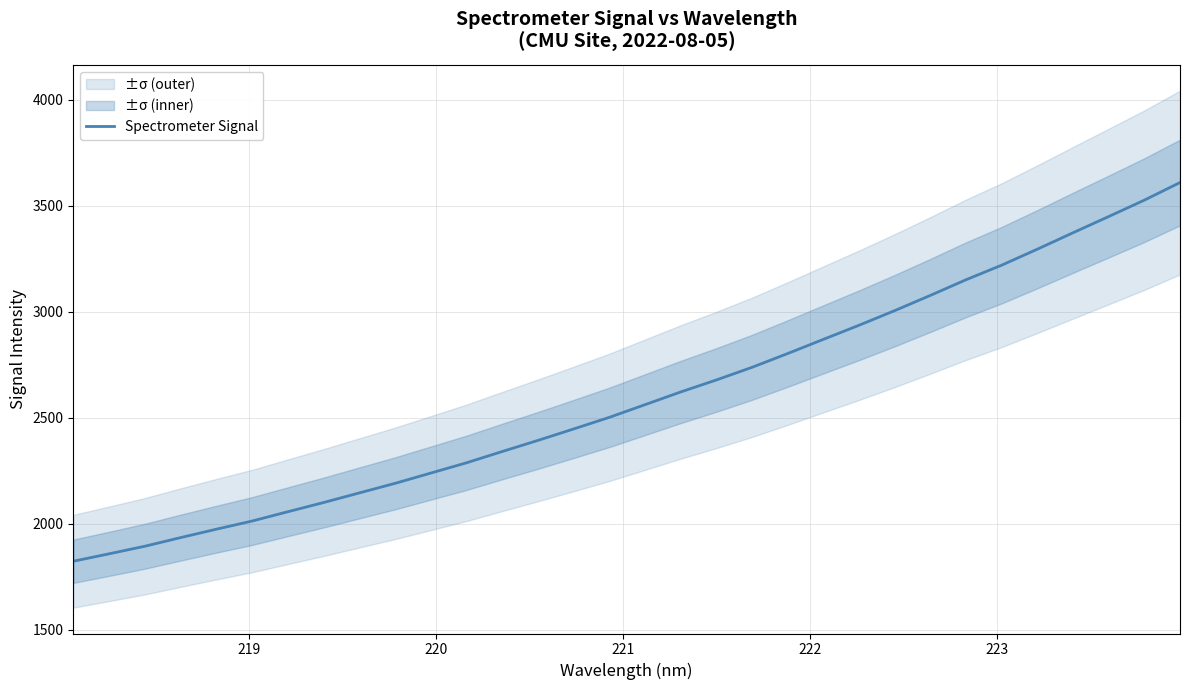

How many lines are shown in the chart?

1